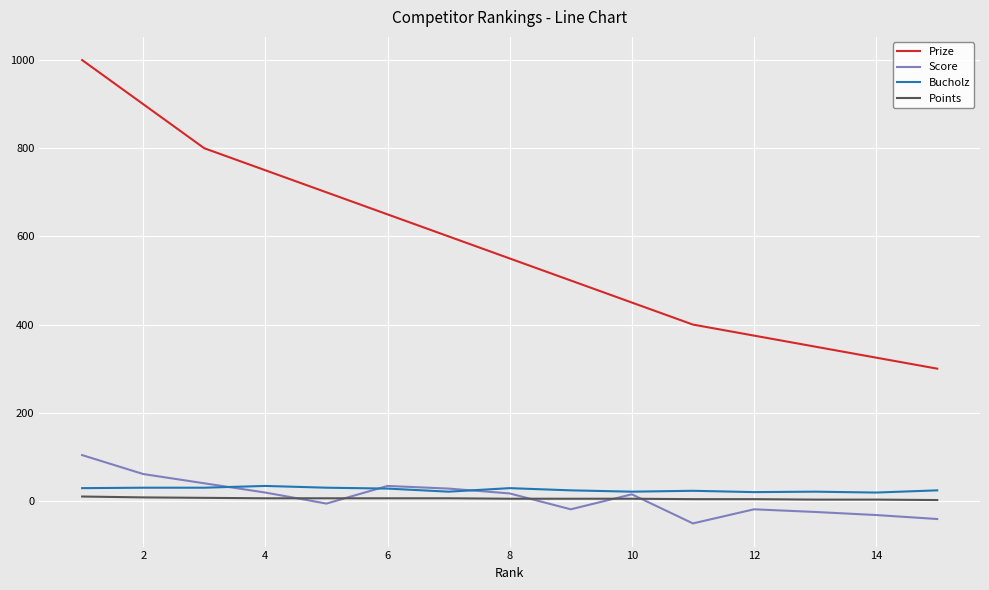

What is the maximum value shown in the chart?

1000